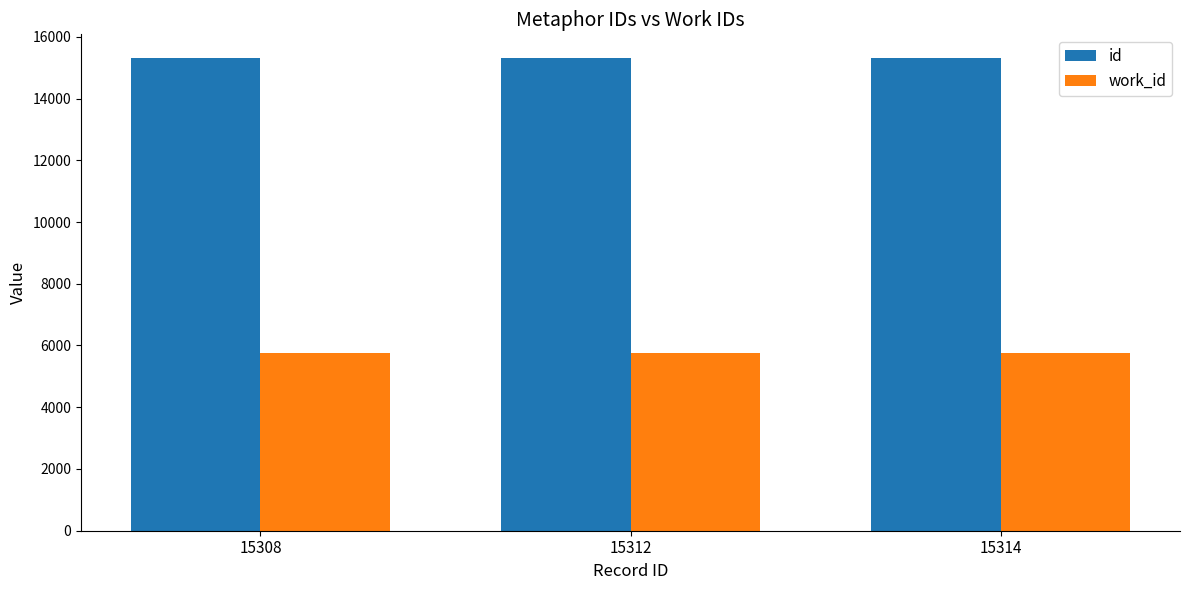

How many distinct data groups are displayed?

2